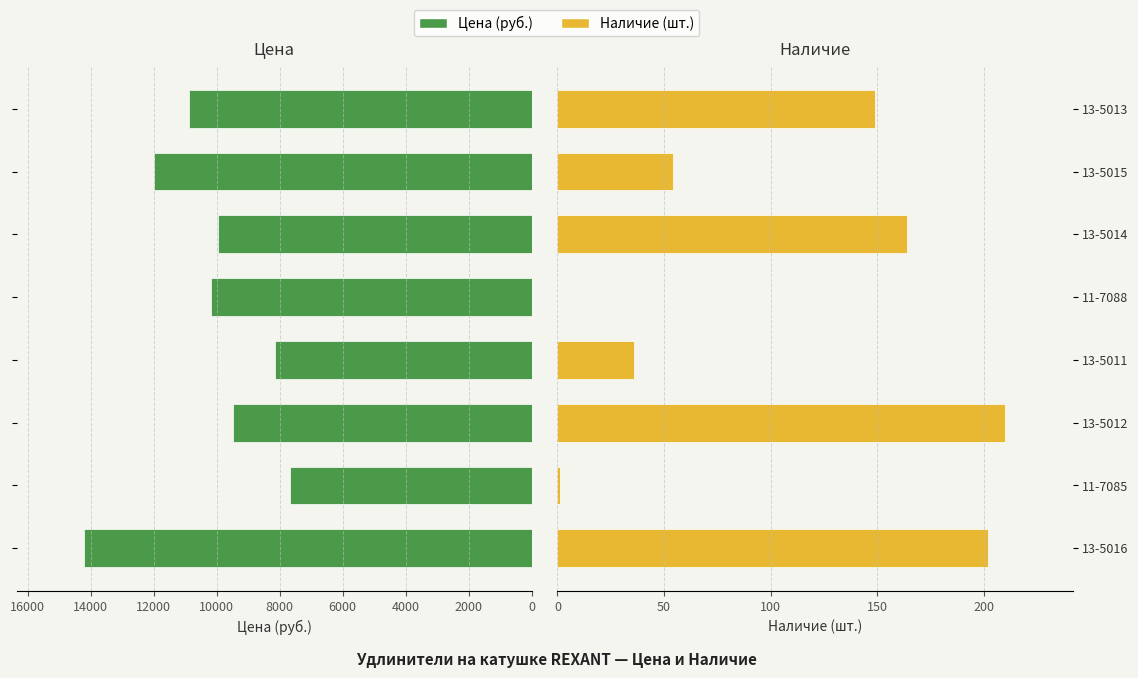

Reading right to left, what are all the values shown in this chart?

Цена: 10872.7	11990.2	9964.3	10192.2	8143.2	9462.9	7654.5	14215.2
Наличие: 149.0	54.0	164.0	0.0	36.0	210.0	1.0	202.0